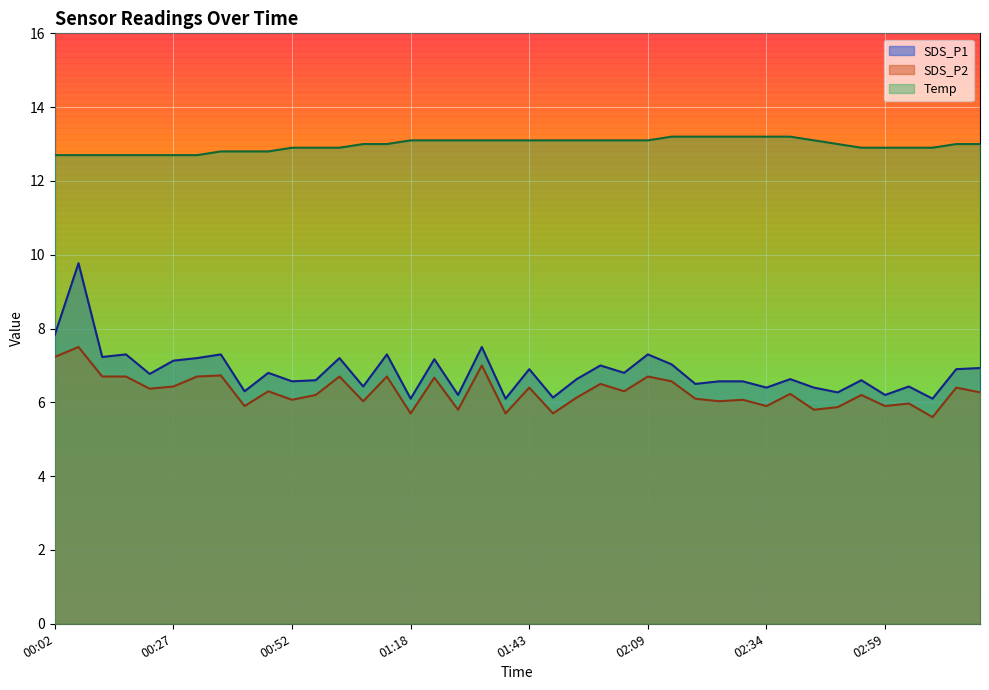

What are all the series names shown in the legend?

SDS_P1, SDS_P2, Temp